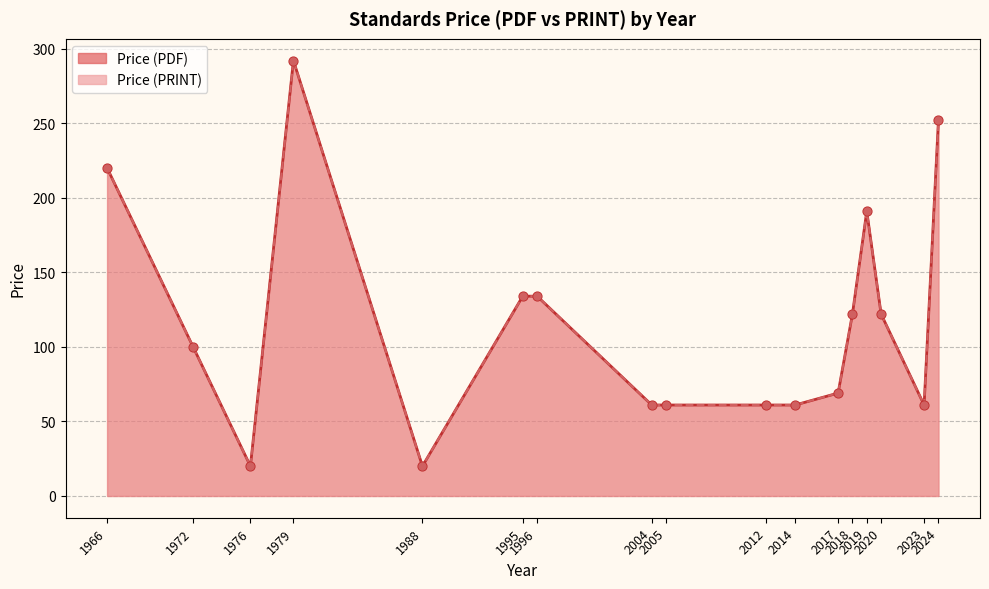

Which series has the largest total across all categories?

Price (PDF)